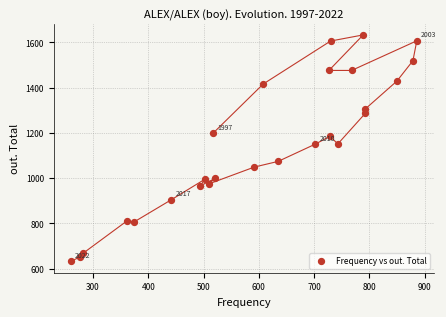

What is the range of X values (max minus min)?

626